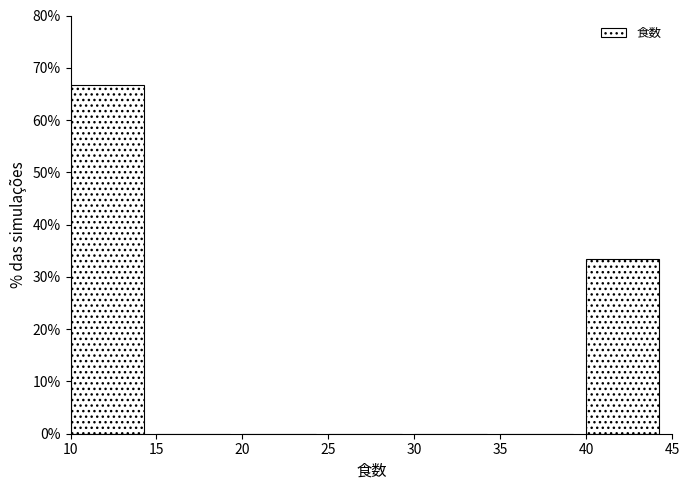

Reading left to right, list every bar in this chart as the range it spans on the x-axis followed by its height. The values are not printed on the chart, so give them approximately, as read against the axis.

10 to 15: 67
15 to 20: 0
20 to 25: 0
25 to 30: 0
30 to 35: 0
35 to 40: 0
40 to 45: 33